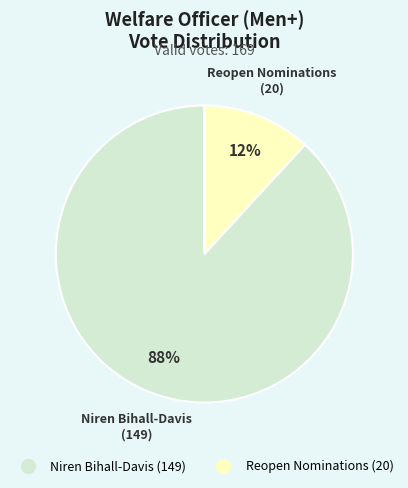

Count the number of slices in the pie.

2